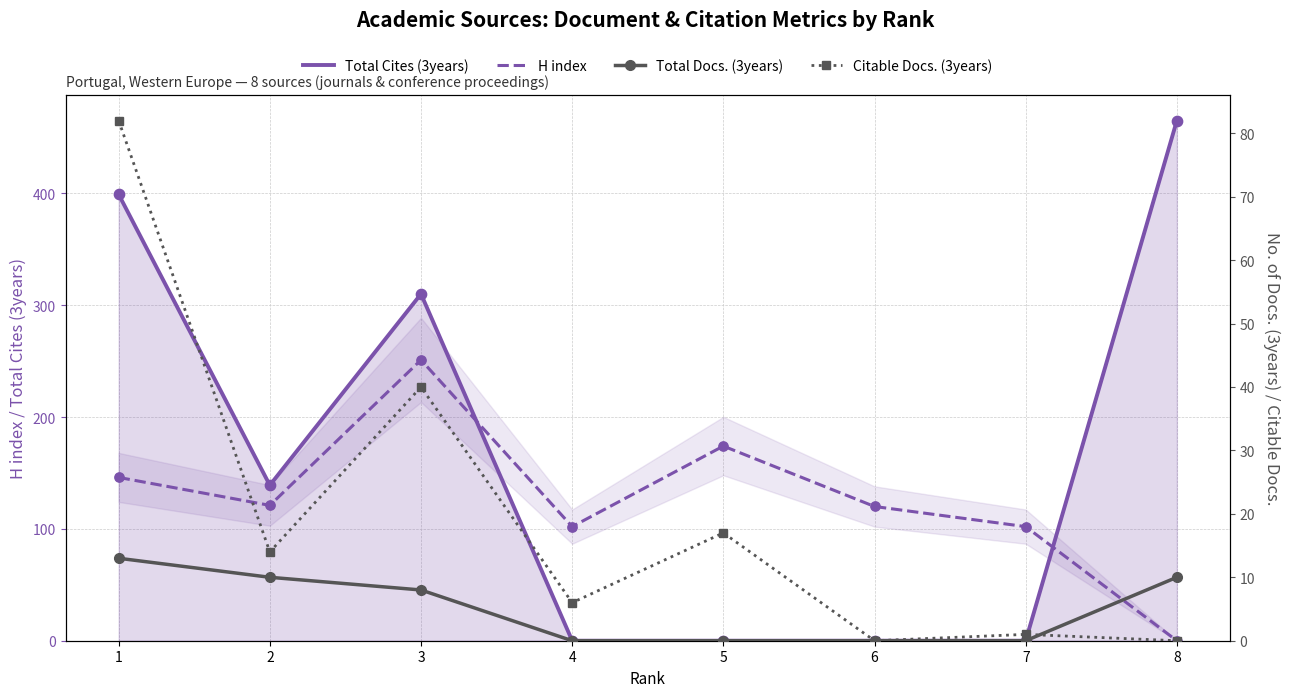

What is the total value across all series at 6?

120